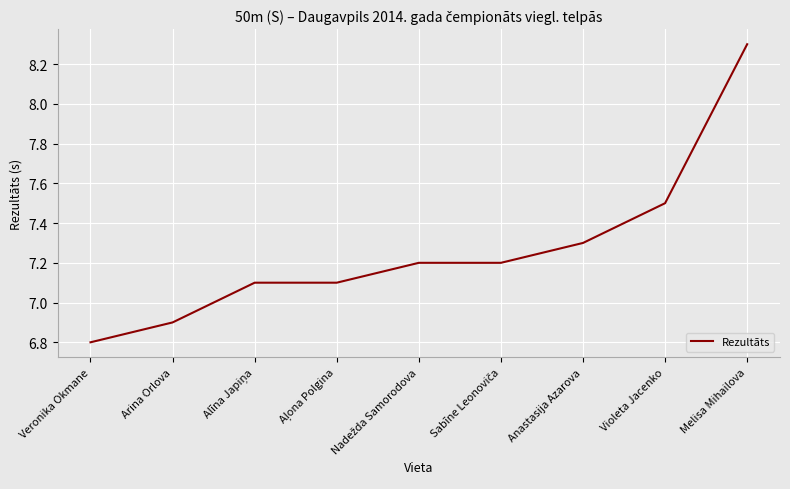

What is the approximate value at Veronika Okmane?

6.8